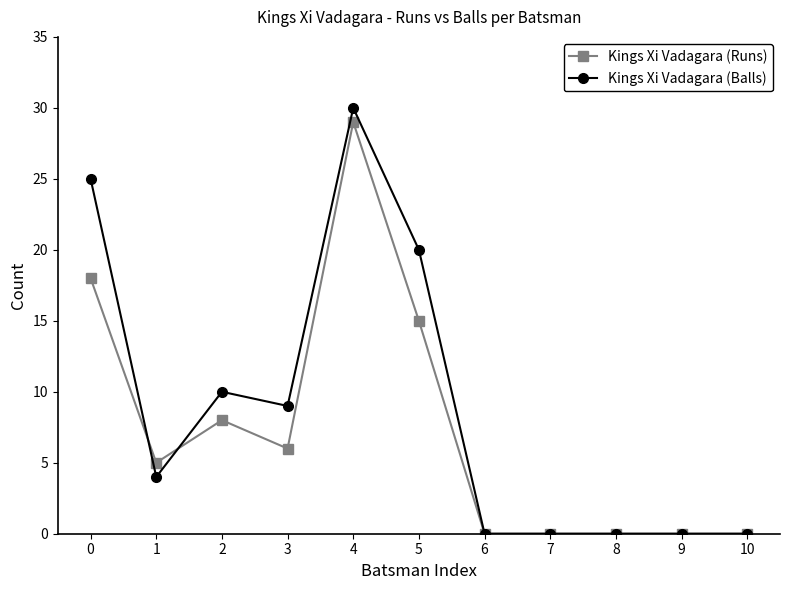

List the series in order of their overall mean, highest first.

Kings Xi Vadagara (Balls), Kings Xi Vadagara (Runs)